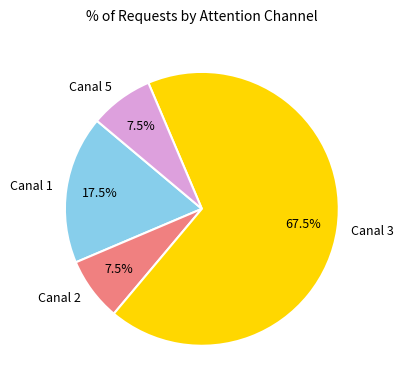

To the nearest percent, what is the difference between the largest and smallest slice percentages?

60%